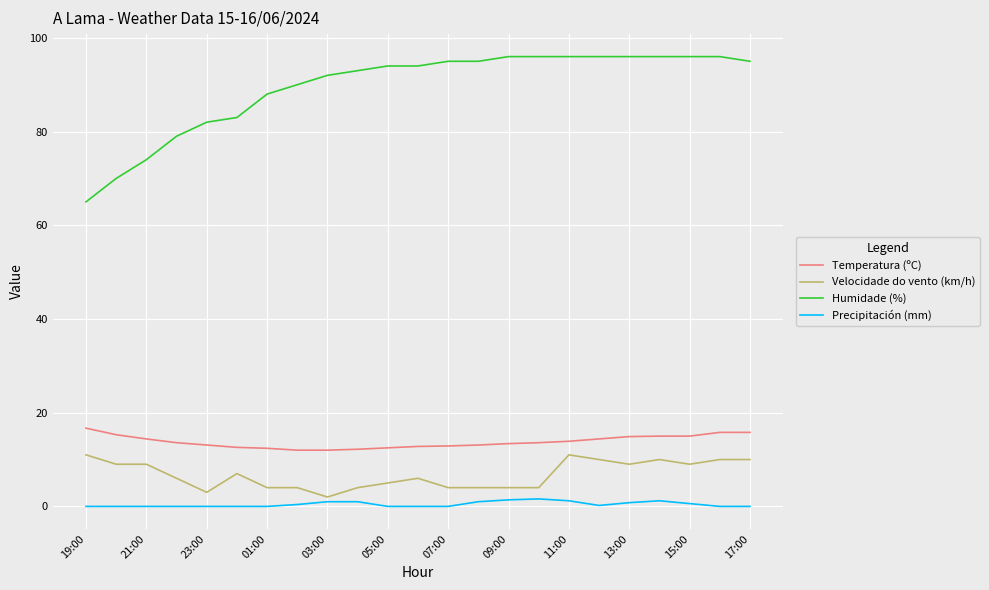

What is the maximum value shown in the chart?

96.0